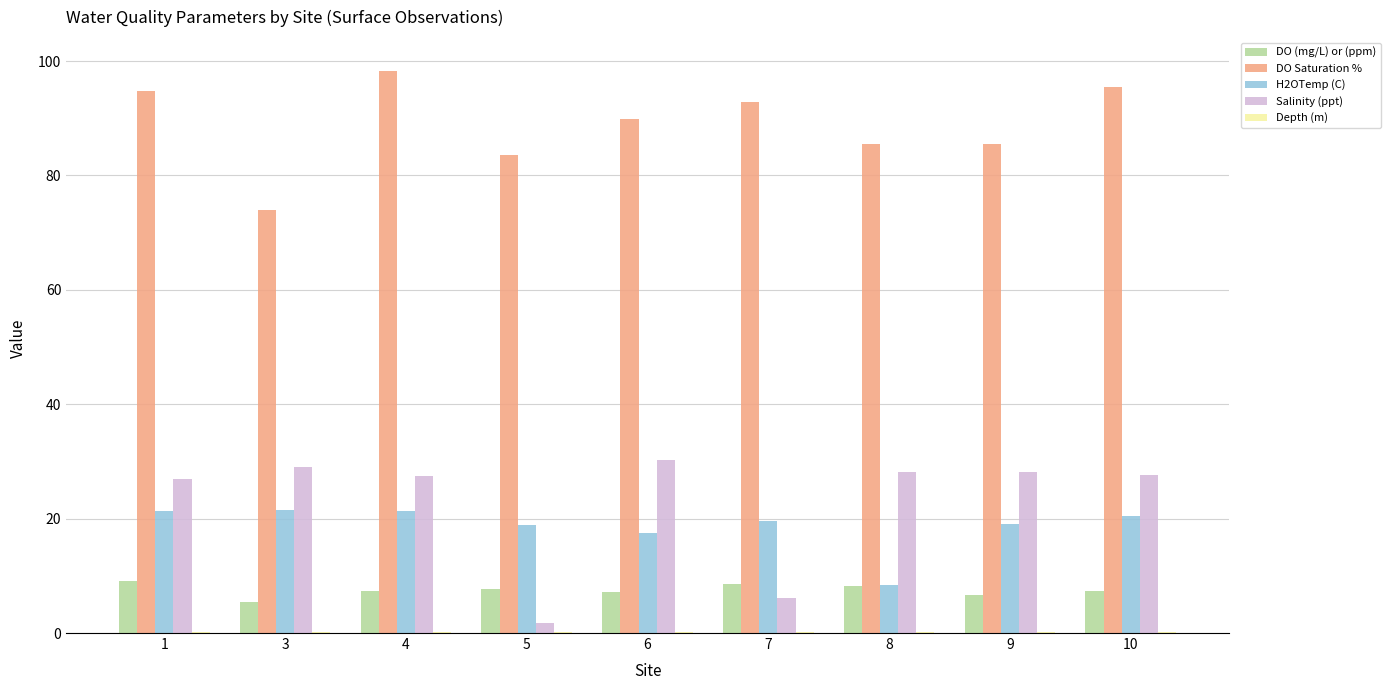

The value of H2OTemp (C) at 7 is 34.7. True or false?

False